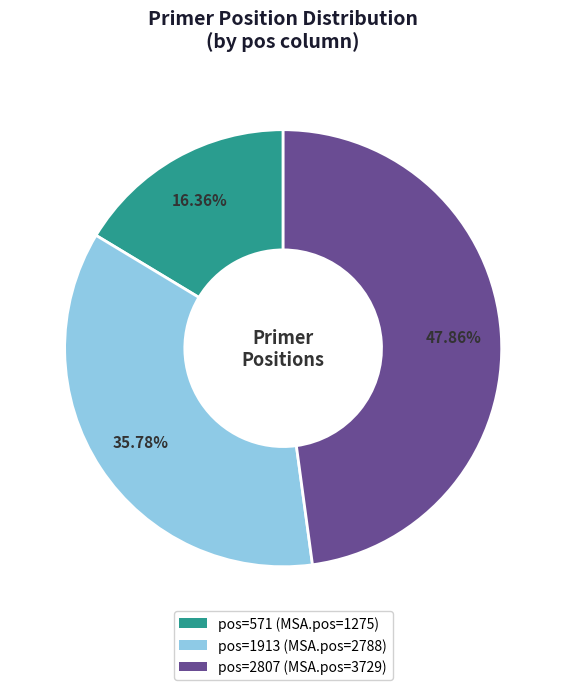

Does any single category account for the majority?

No